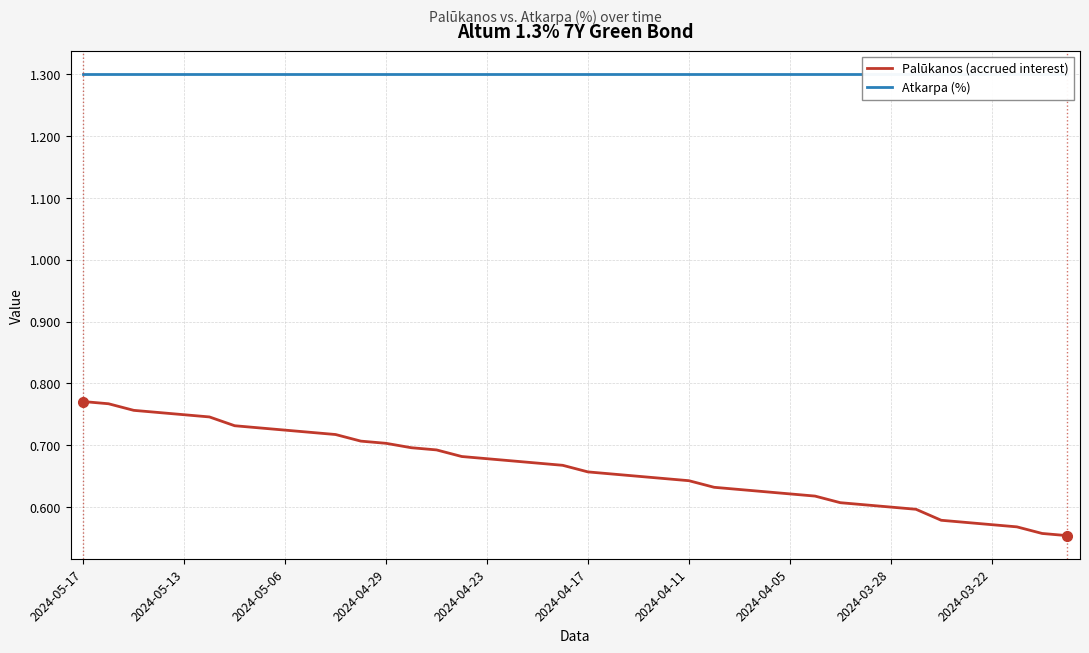

What is the sum of the Atkarpa (%) values at 21 and 25?

2.6